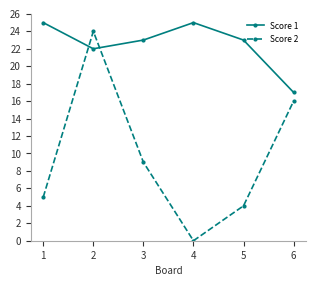

What is the sum of all Score 1 values?

135